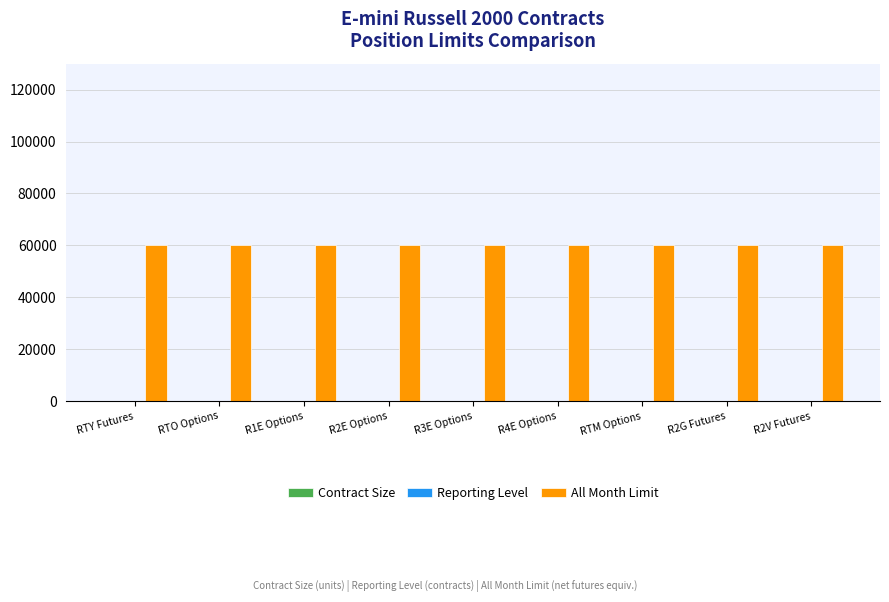

The value of All Month Limit at R2V Futures is 60000. True or false?

True